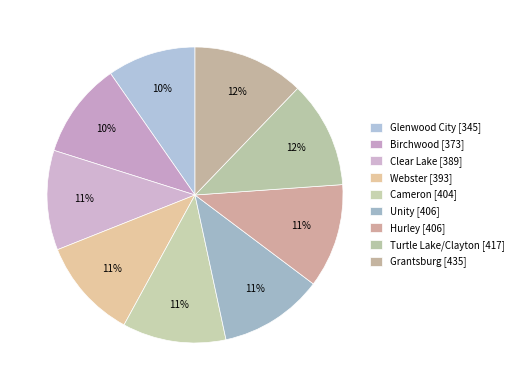

To the nearest percent, what is the combined percentage of Webster and Unity?

22%